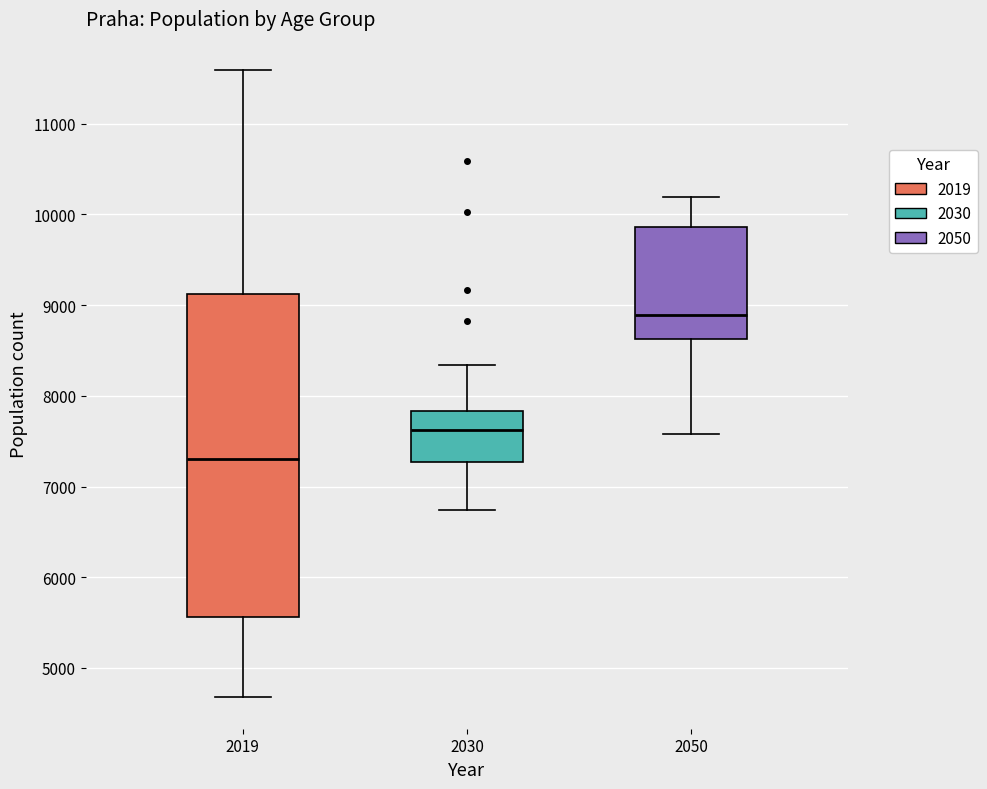

Comparing the boxes themselves (not the whiskers), which one is the tallest?

2019